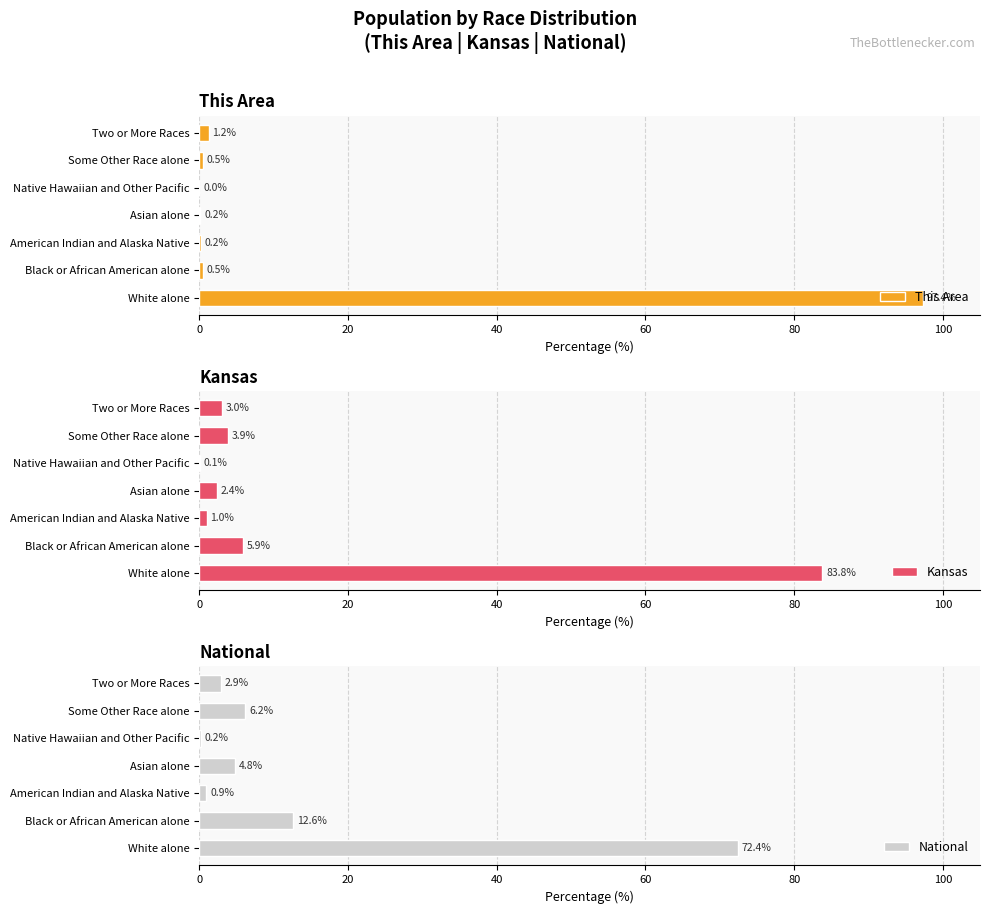

The value of This Area at White alone is 97.4. True or false?

True